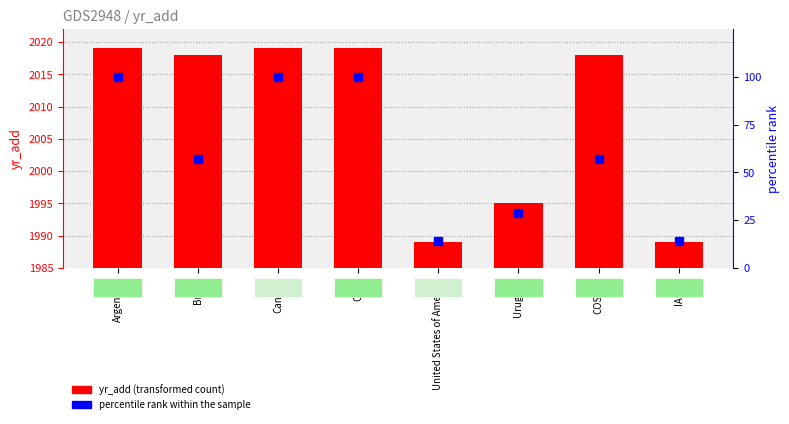

Are the bars horizontal?

No